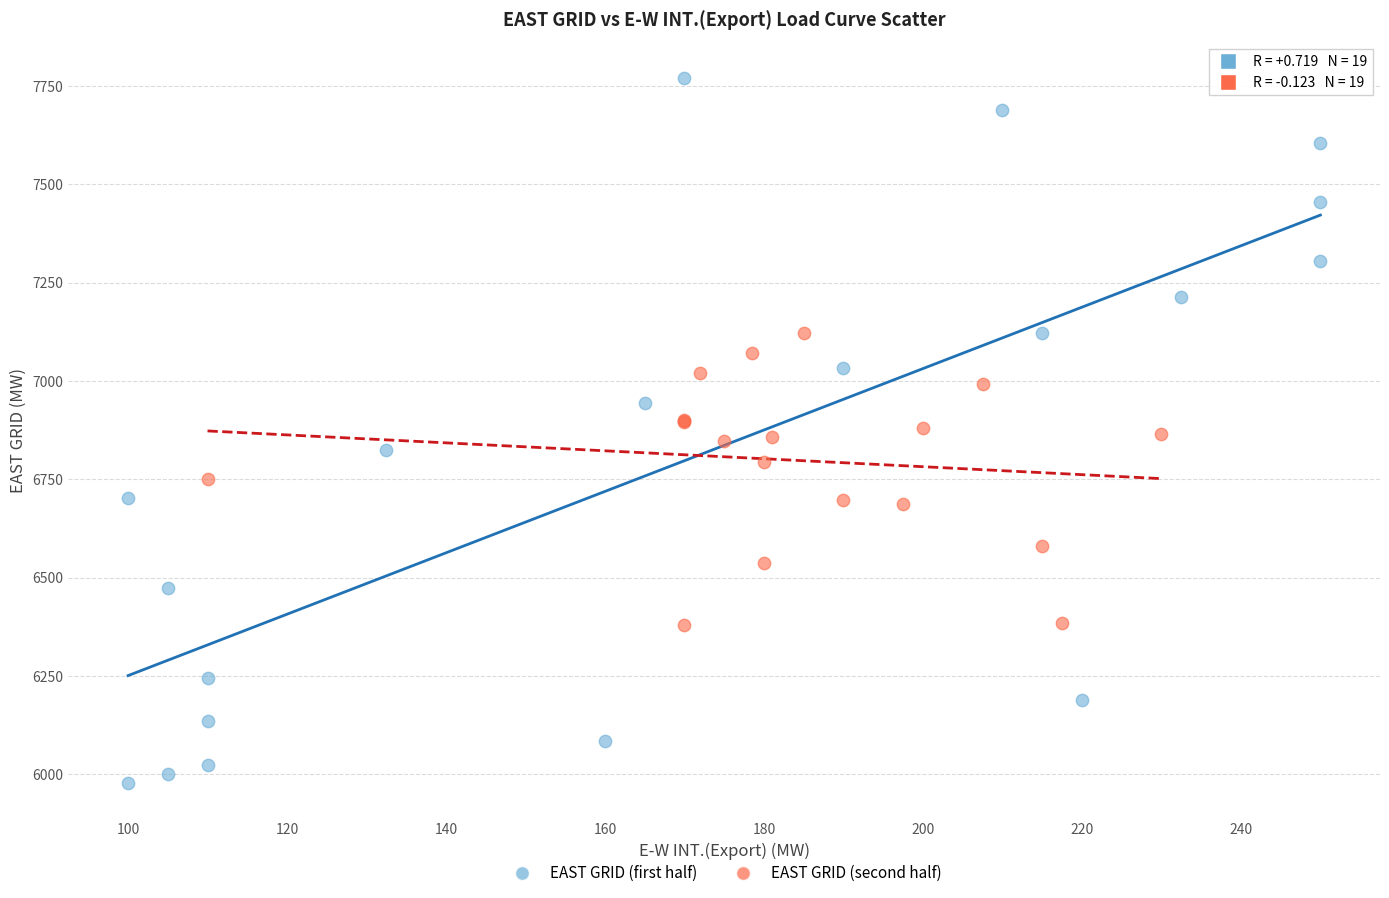

Which series has the widest spread of Y values?

EAST GRID (first half)